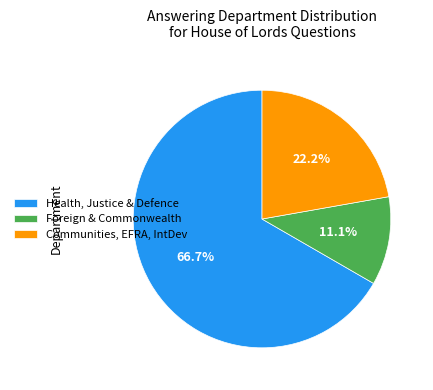

Which slice is the smallest?

Foreign & Commonwealth